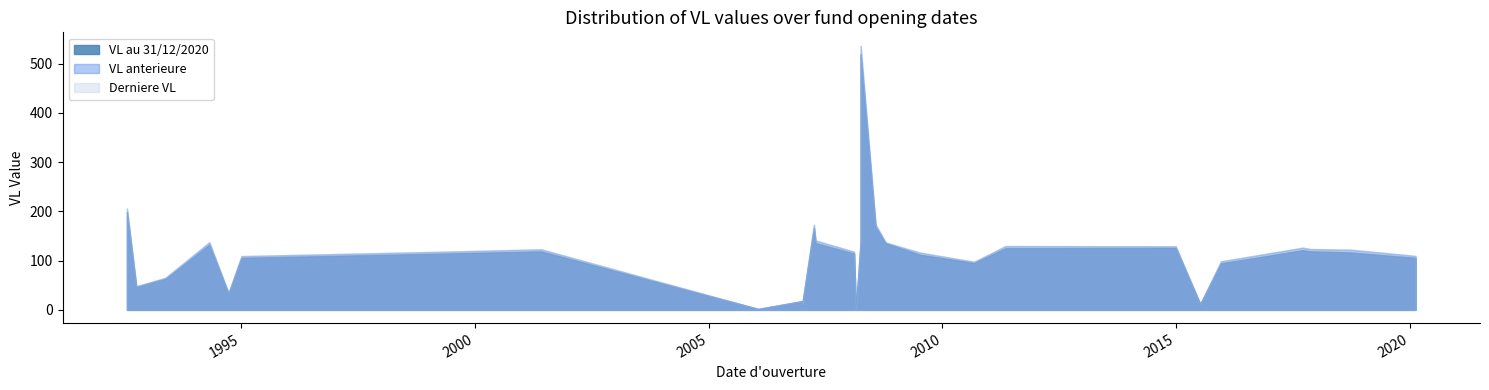

What is the lowest value of the Derniere VL series?

1.2